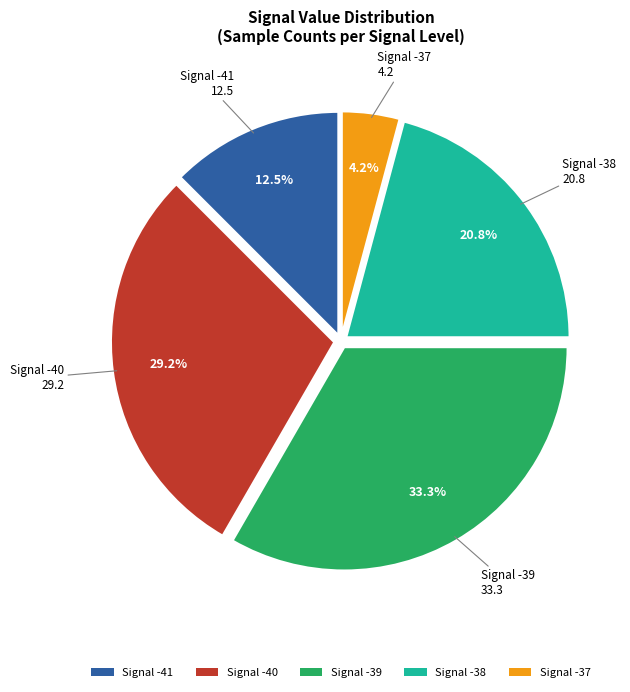

To the nearest percent, what is the average slice percentage?

20%